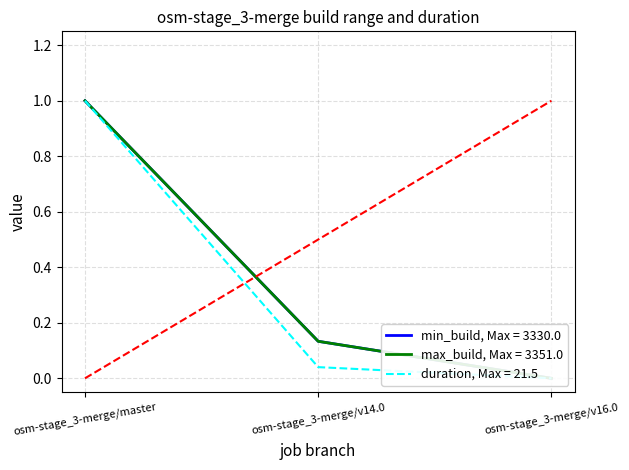

Count the min_build values in the range 0 to 1.

3